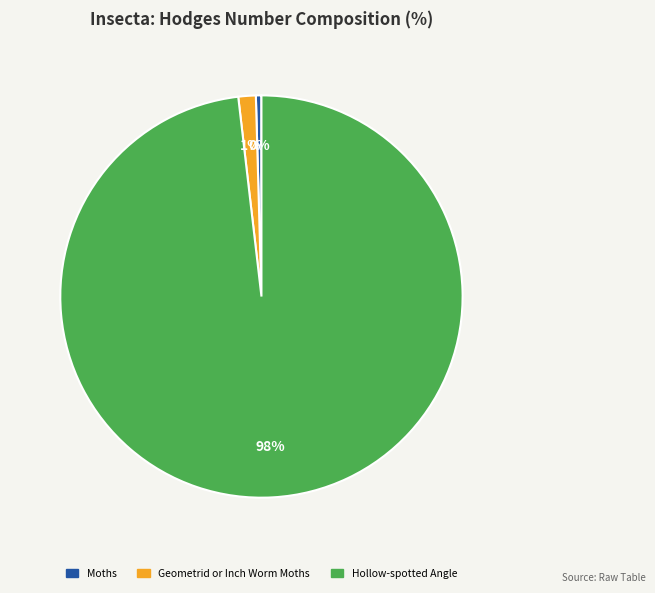

Which category accounts for the majority?

Hollow-spotted Angle